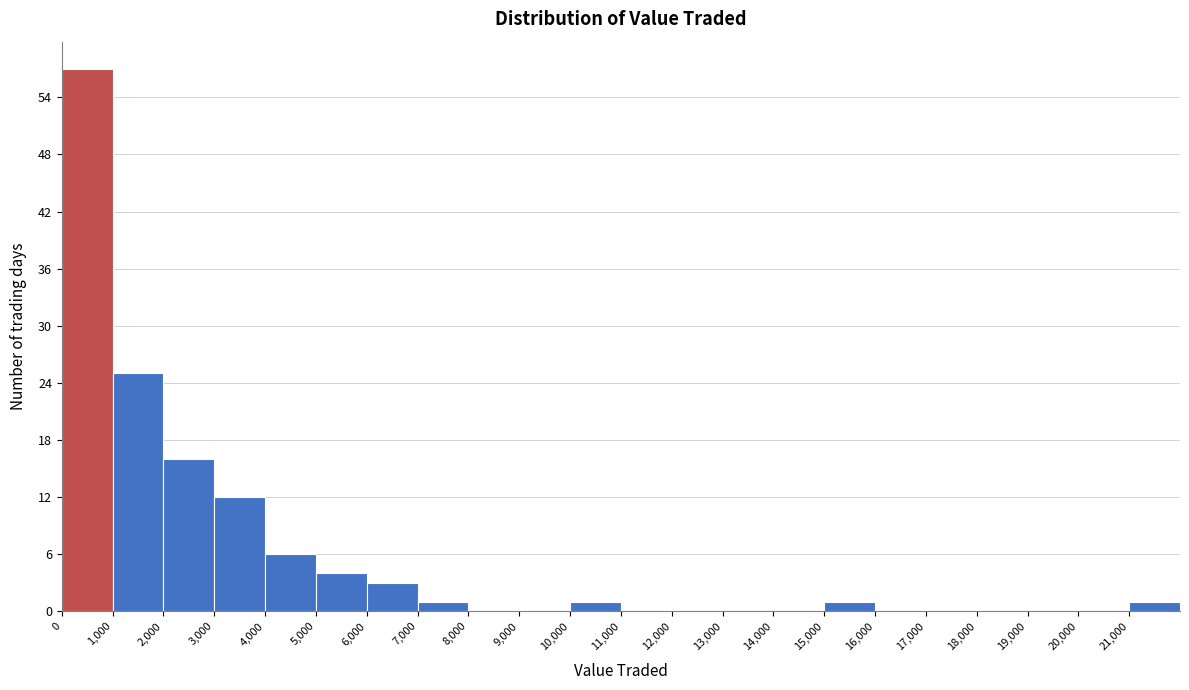

How tall is the bar that spans 0 to 1000 on the x-axis? The values are not printed on the chart, so give them approximately, as read against the axis.

57